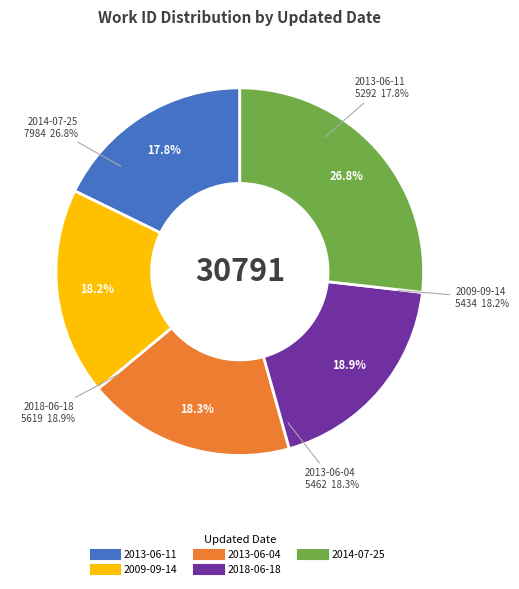

What percentage is the 2013-06-11 slice, to the nearest percent?

18%